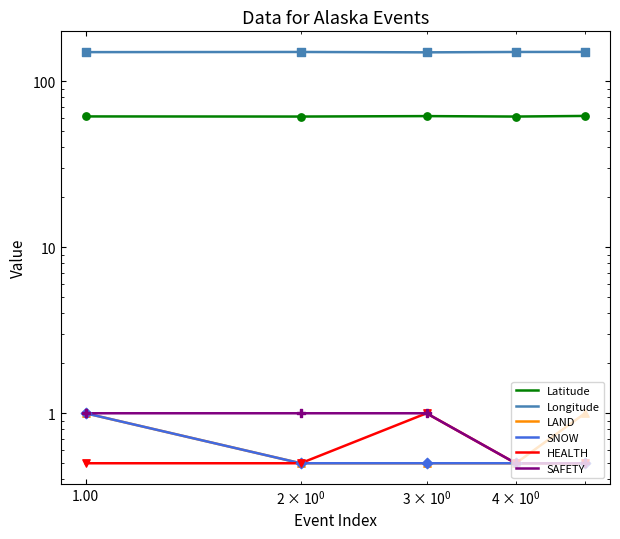

Which series reaches the minimum Y coordinate?

LAND